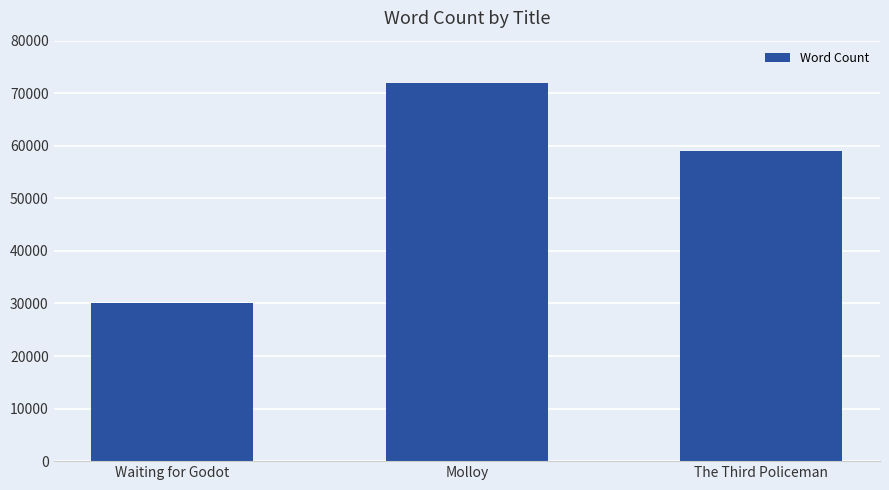

Are the bars horizontal?

No